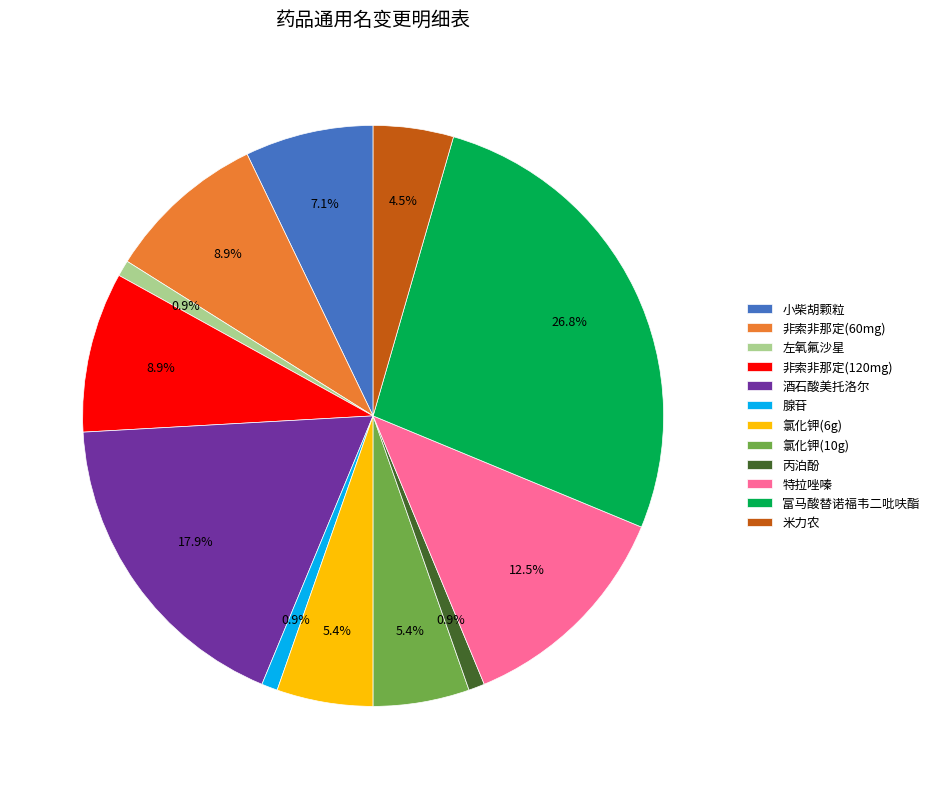

Does 酒石酸美托洛尔 represent more than half of the total?

No